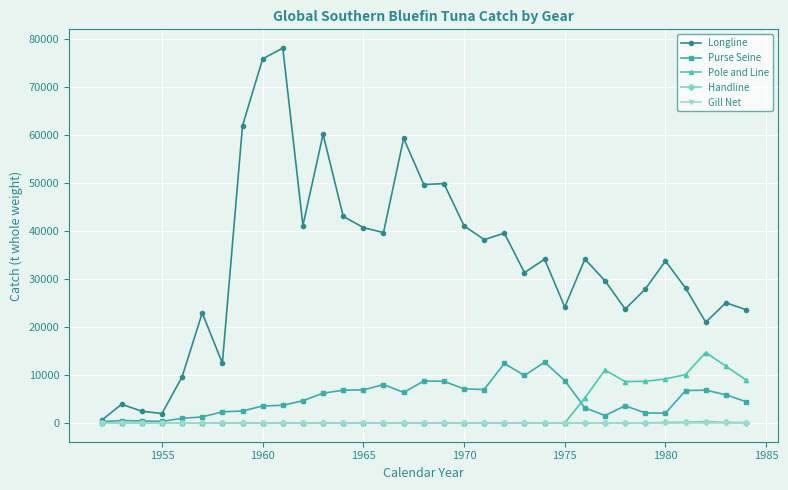

Which series has the largest range (max minus min)?

Longline